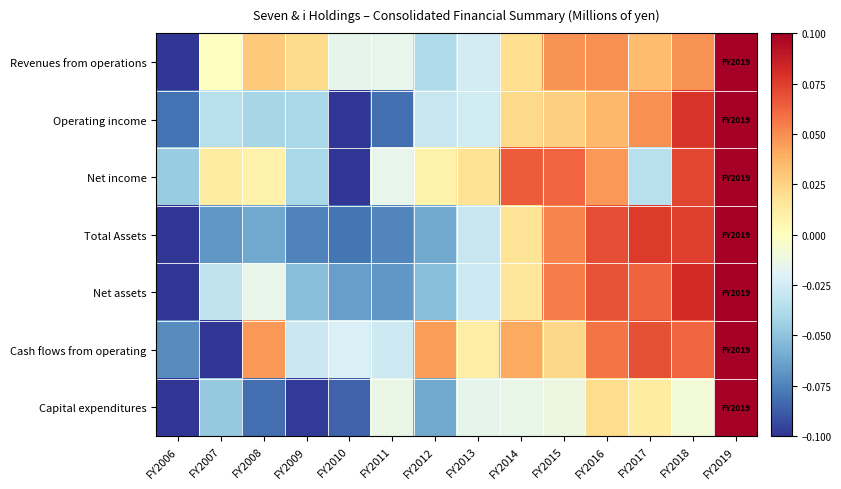

Between FY2006 and FY2018, which is larger?

FY2018